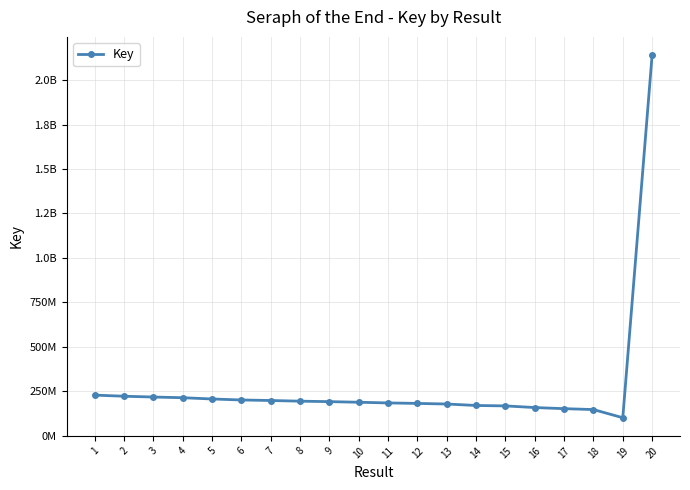

What is the maximum value shown in the chart?

2141429393